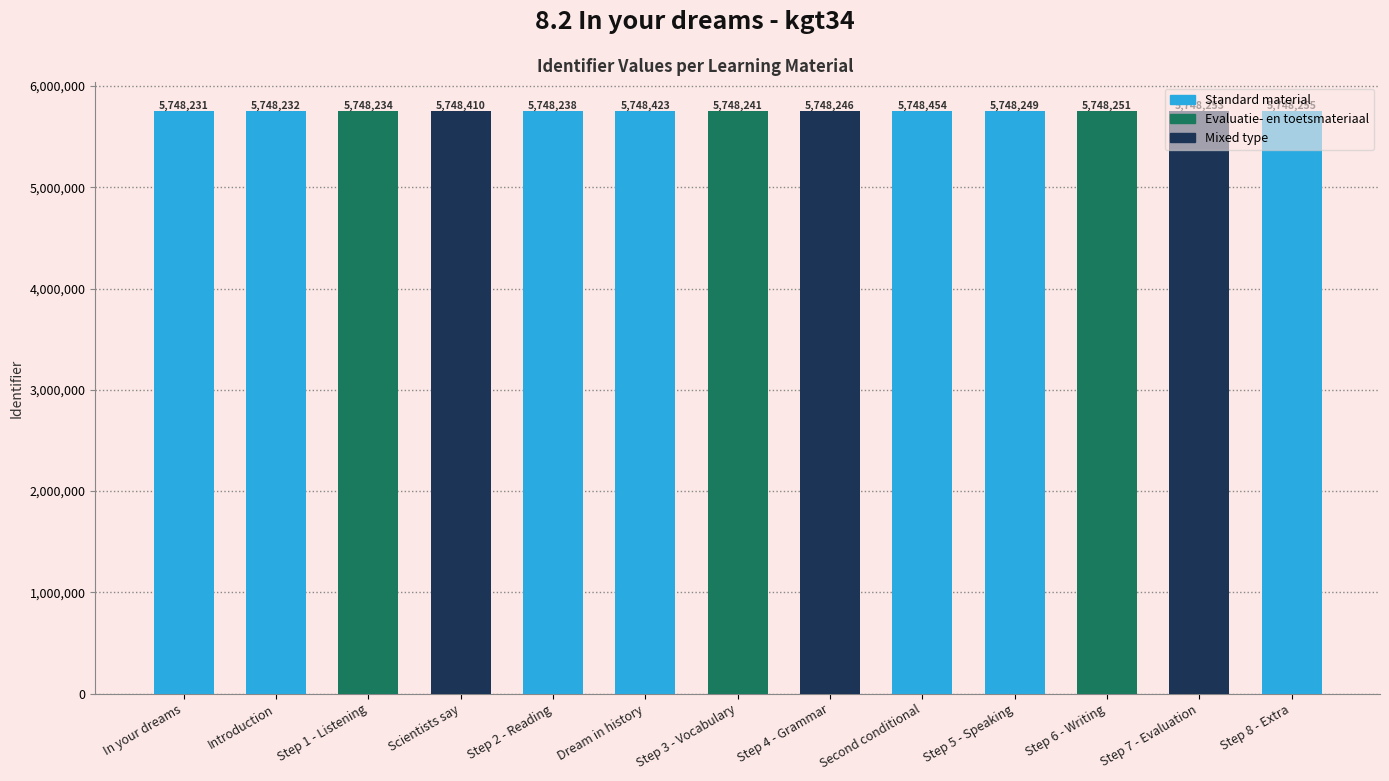

Where does the data first go above 5748249?

Scientists say